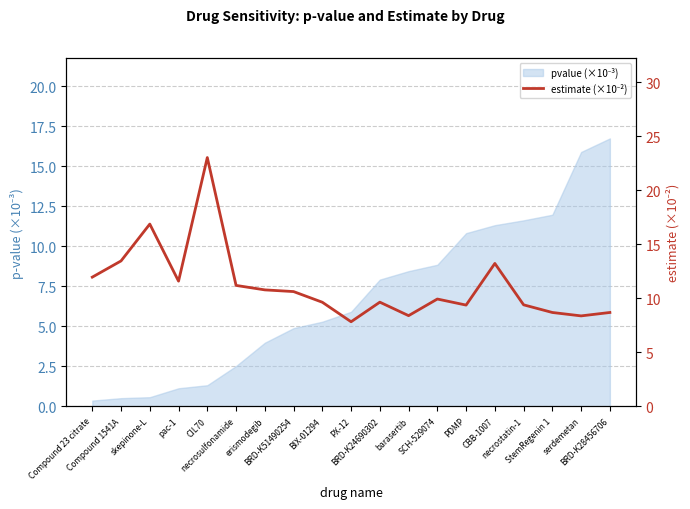

The value at PX-12 is 7.8. True or false?

True